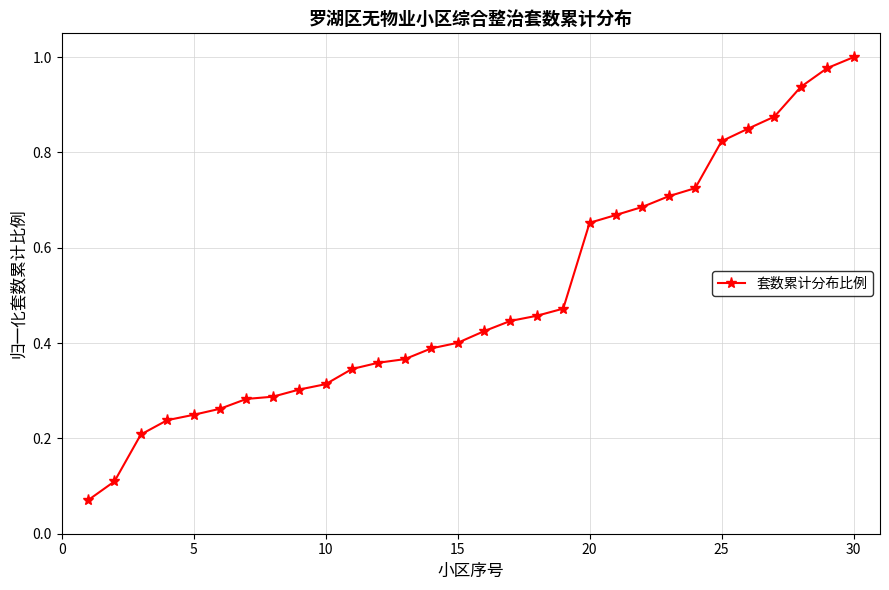

What is the sum of all values?

14.9